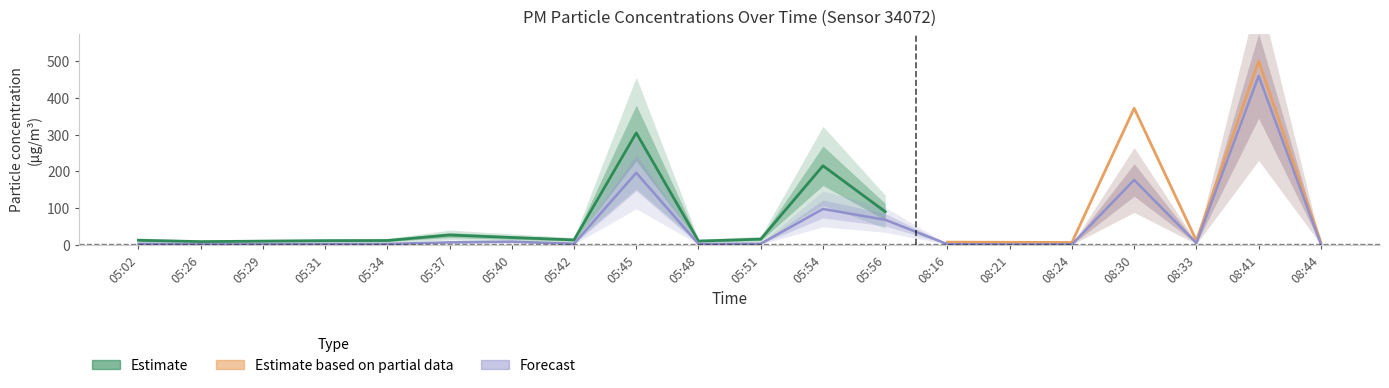

What is the label of the 7th point from the right?

08:16